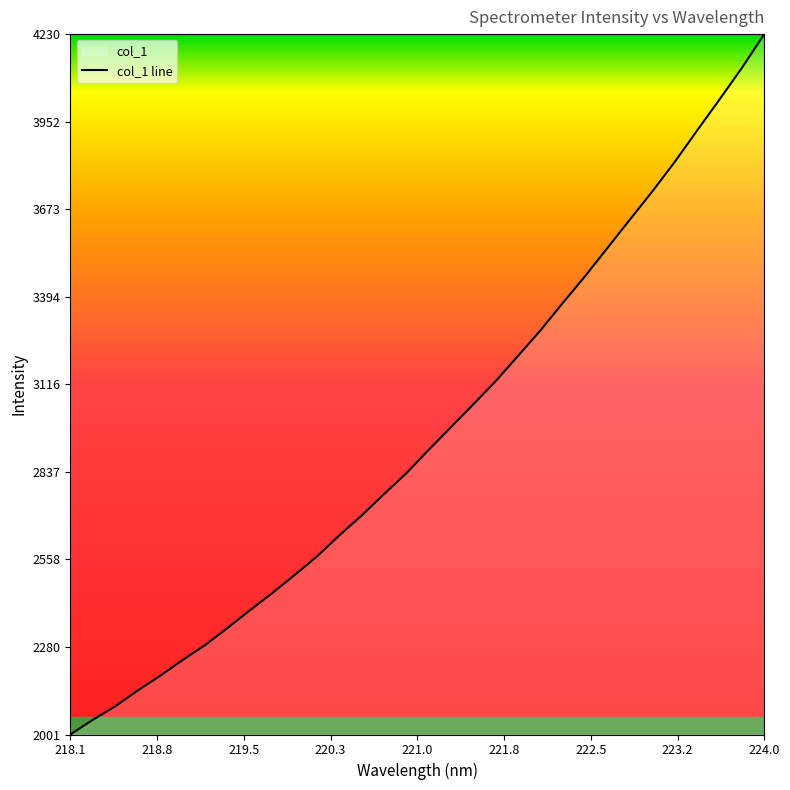

How many lines are shown in the chart?

1